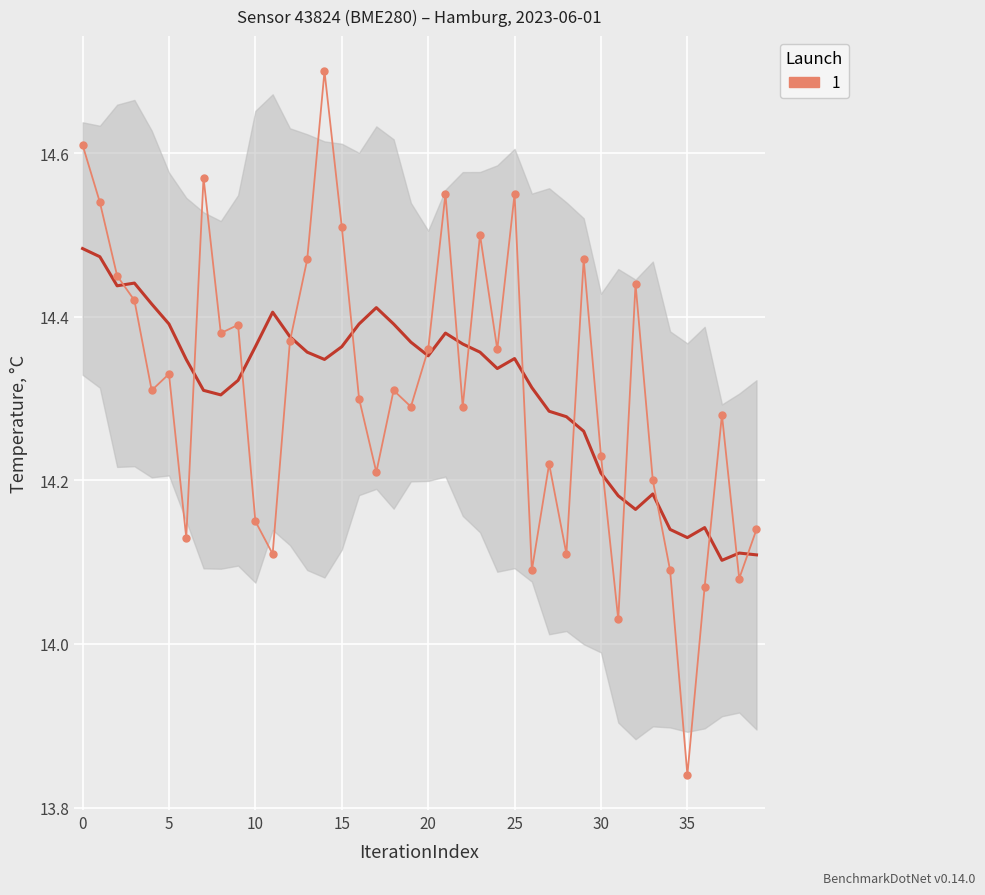

How many interior local valleys (lower than both neighbors) does the data have?

13